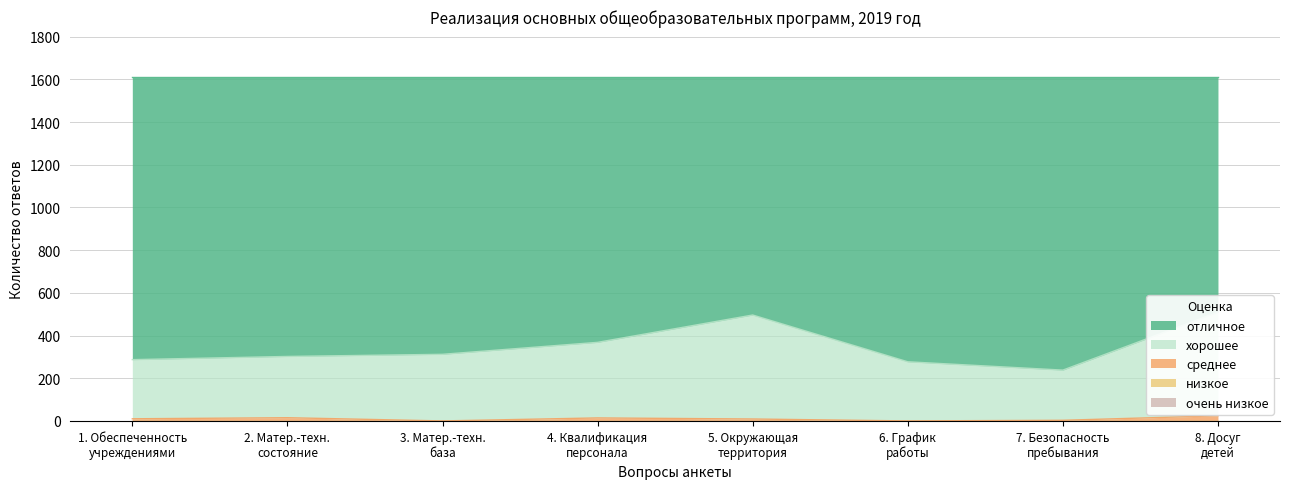

What is the difference between the highest and lowest values at 5?

1114